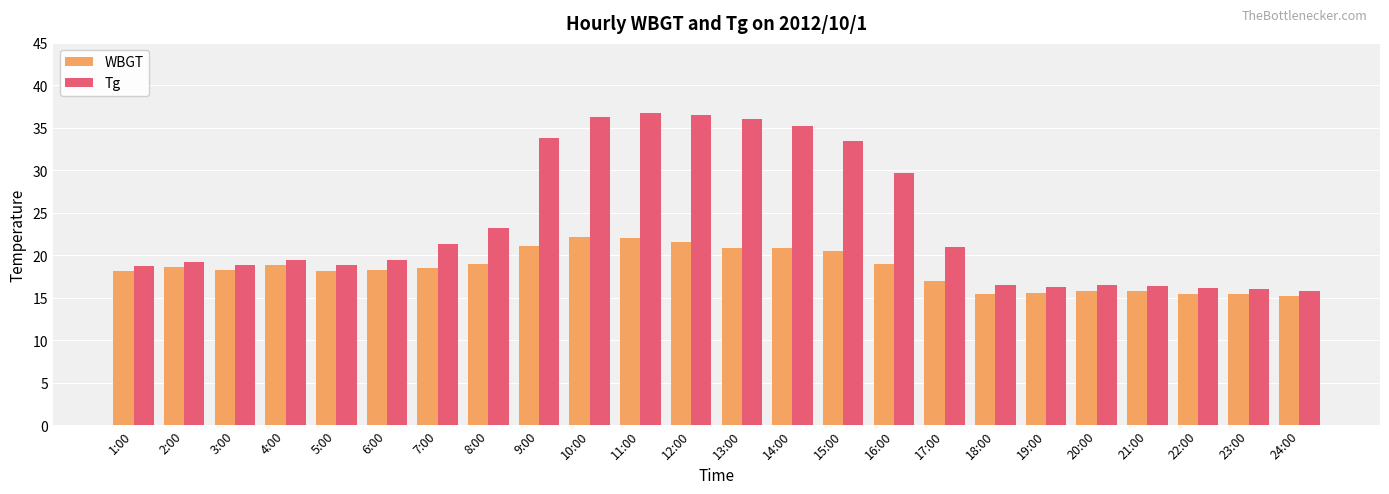

Which series has the largest range (max minus min)?

Tg